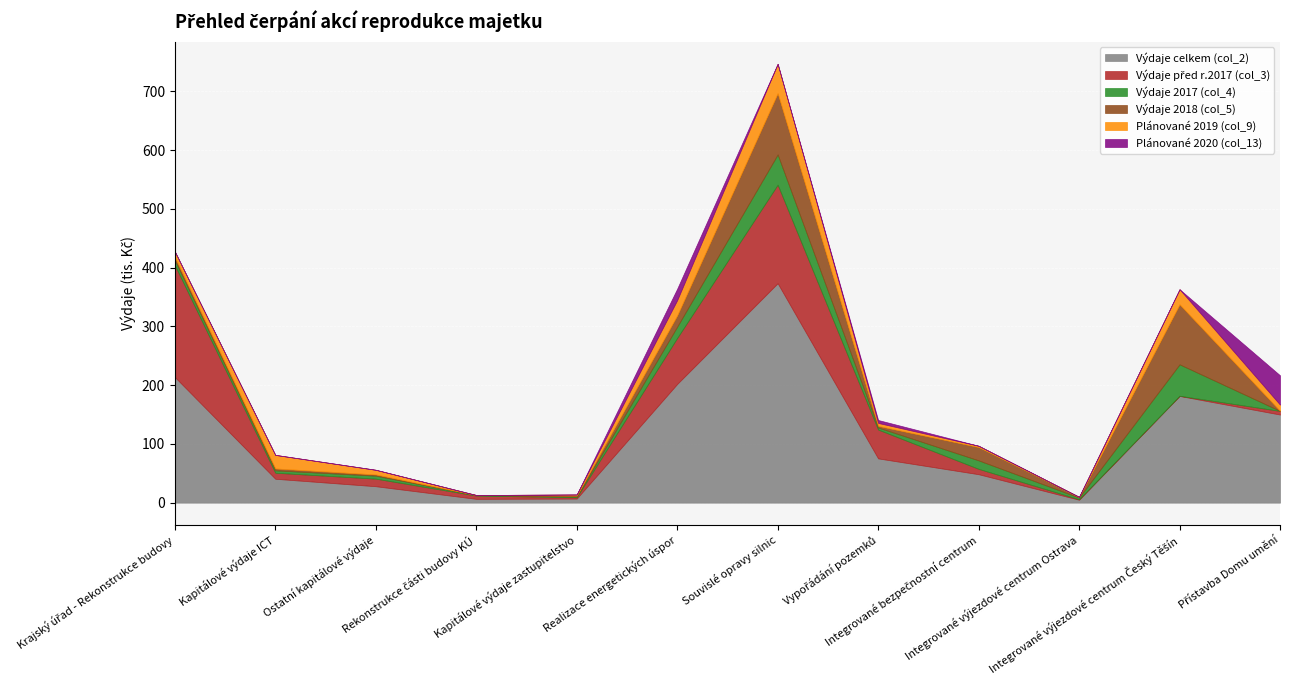

At which label does Výdaje před r.2017 (col_3) reach its minimum?

Integrované výjezdové centrum Český Těšín